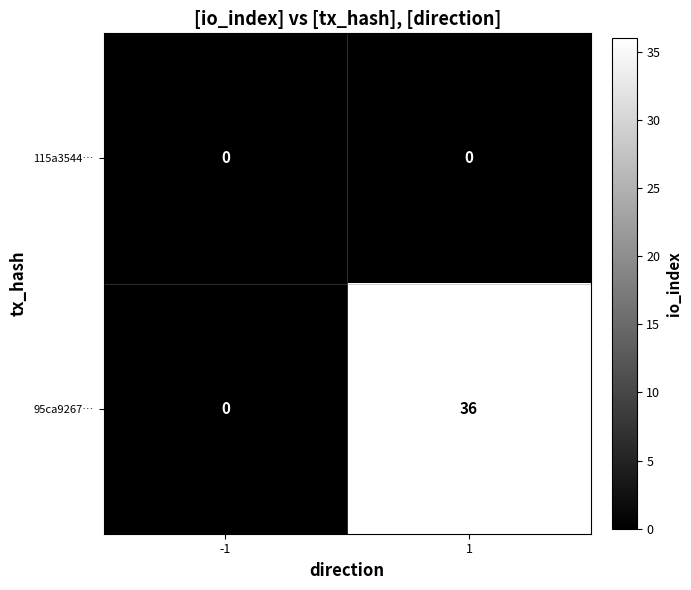

Reading left to right, extract all data points from this chart.

115a3544…: -1=0	1=0
95ca9267…: -1=0	1=36